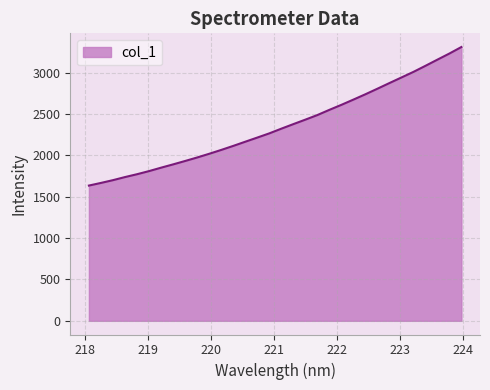

What is the difference between the maximum and minimum values?

1675.9